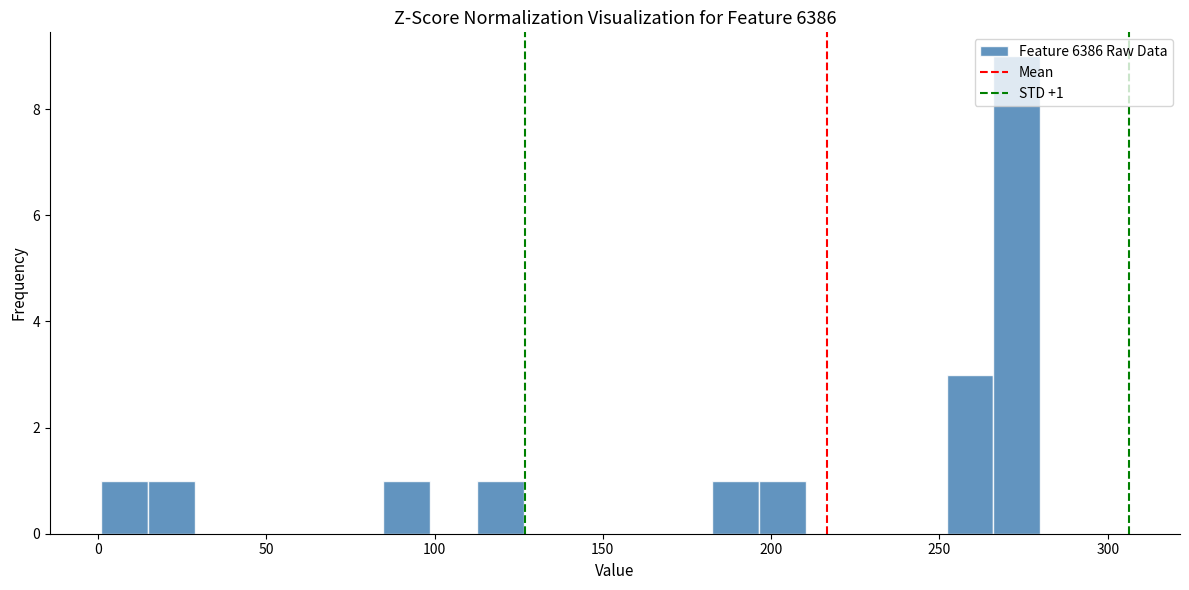

Read against the x-axis, roughly where is the centre of the tallest bar?

275